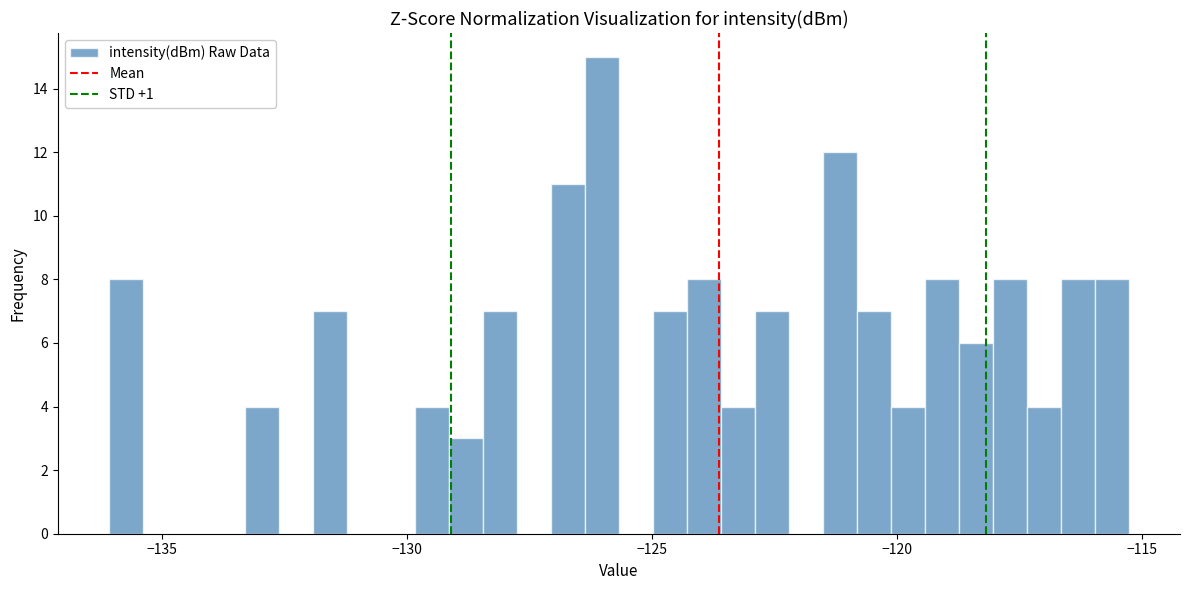

Around what value on the x-axis is the tallest bar? Give the approximate position of its centre, as read against the axis.

-126.0